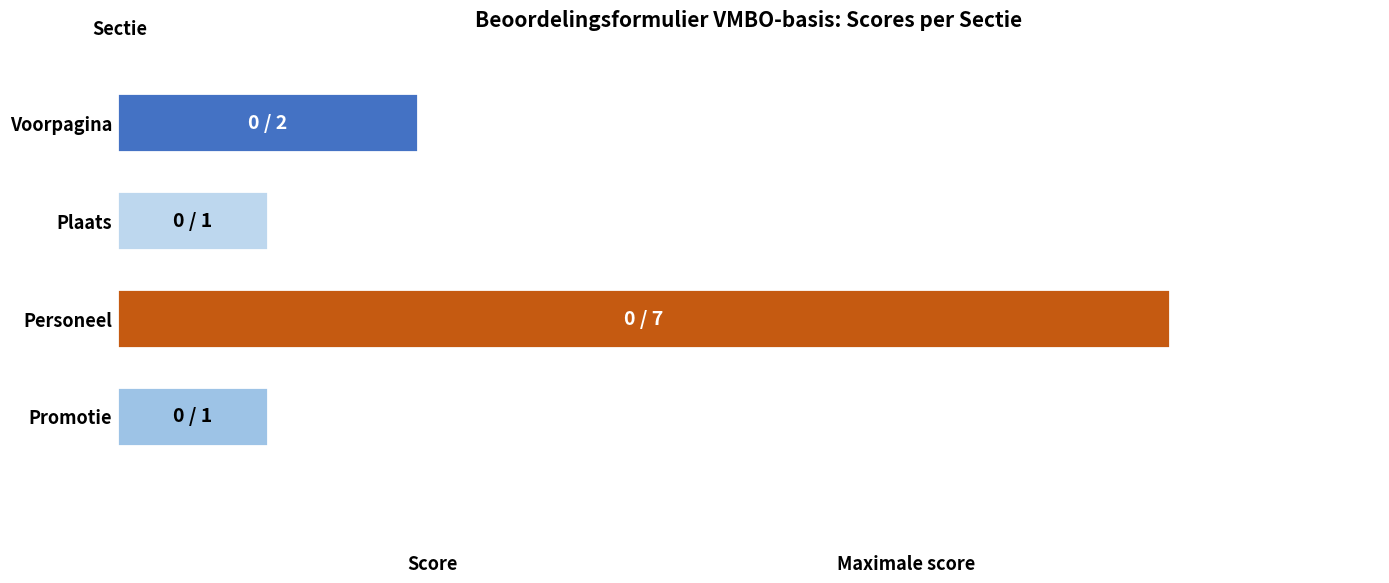

List the labels in order of Score value, smallest first.

Voorpagina, Plaats, Personeel, Promotie